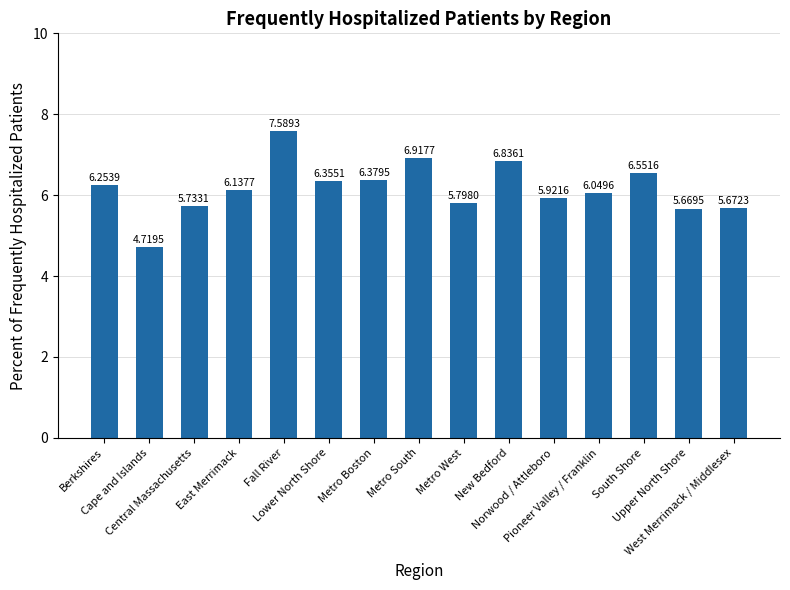

List the labels in order of value, smallest first.

Cape and Islands, Upper North Shore, West Merrimack / Middlesex, Central Massachusetts, Metro West, Norwood / Attleboro, Pioneer Valley / Franklin, East Merrimack, Berkshires, Lower North Shore, Metro Boston, South Shore, New Bedford, Metro South, Fall River